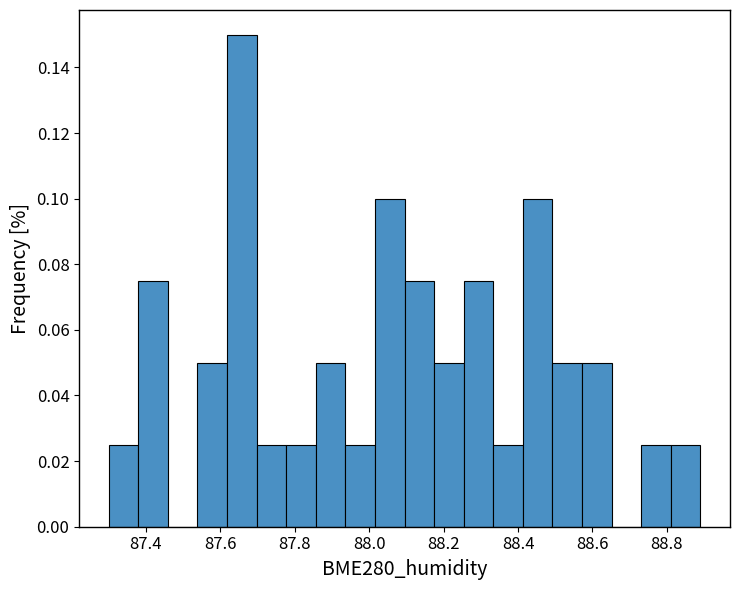

Read against the x-axis, roughly where is the centre of the tallest bar?

87.66